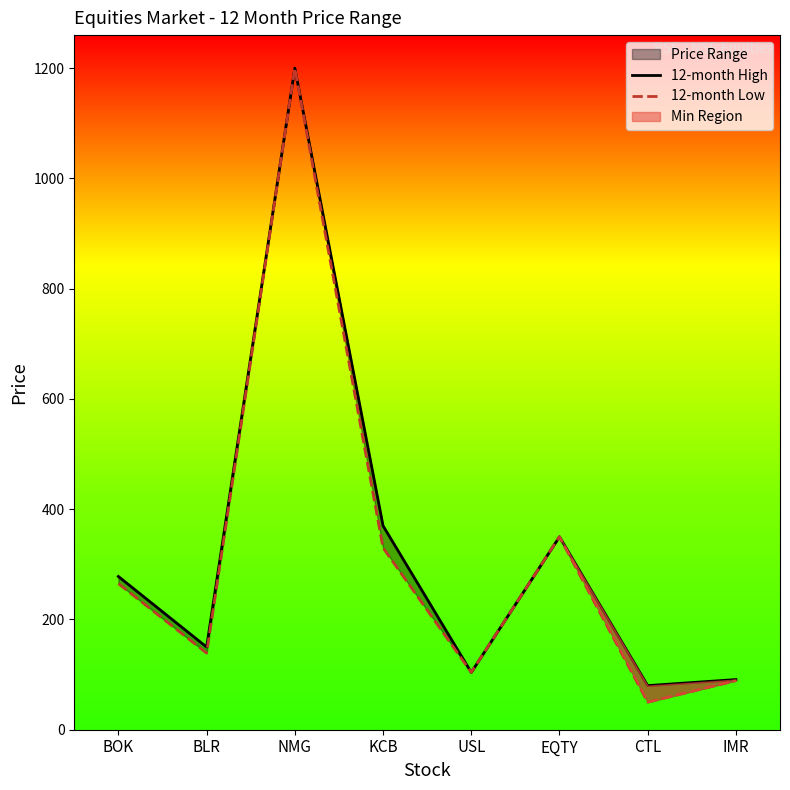

How many categories are shown in the chart?

8